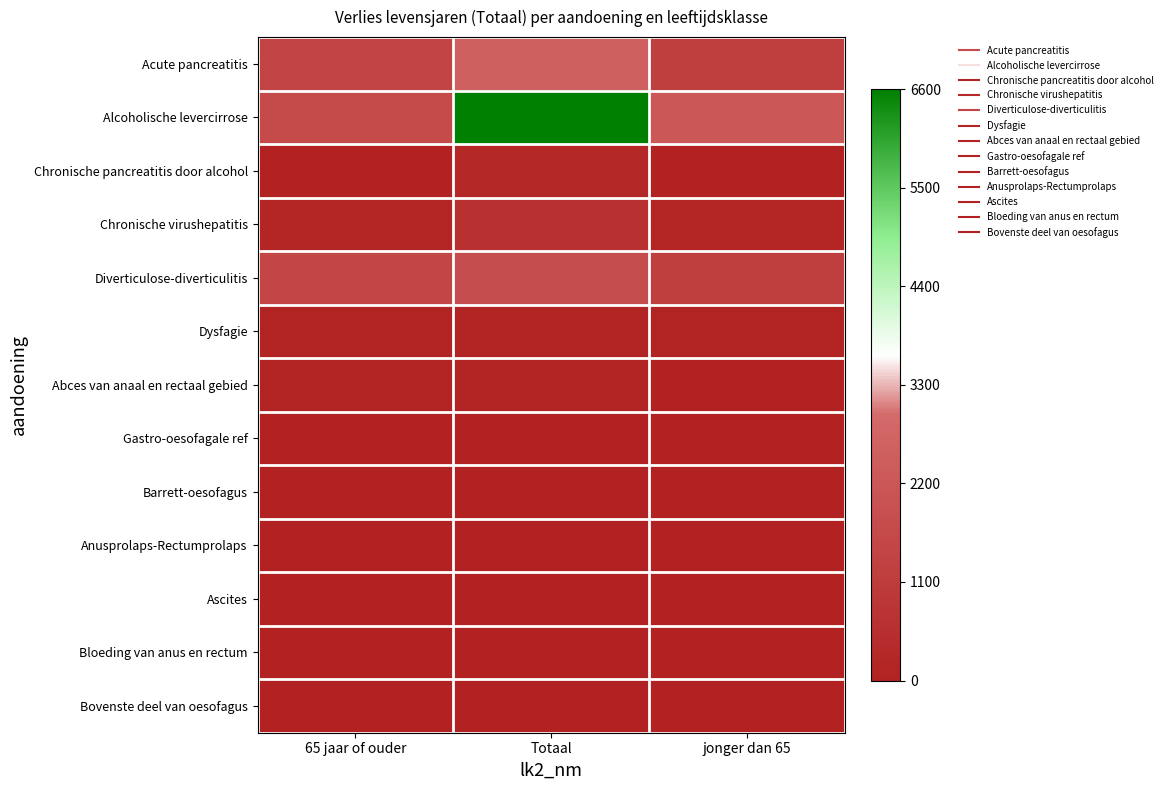

At which category is the sum across all series the highest?

Totaal